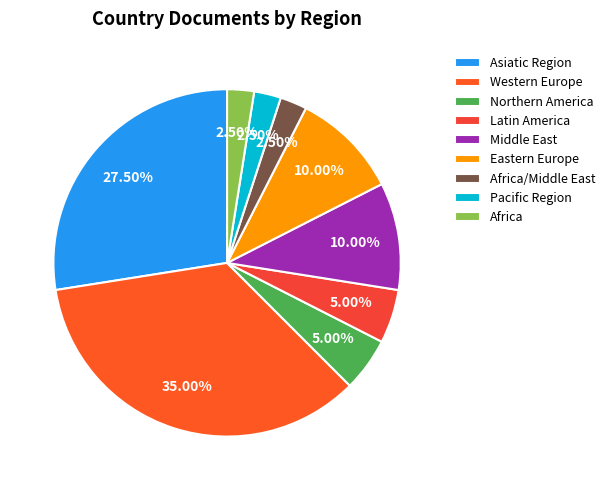

To the nearest percent, what is the difference between the Africa and Asiatic Region slice percentages?

25%